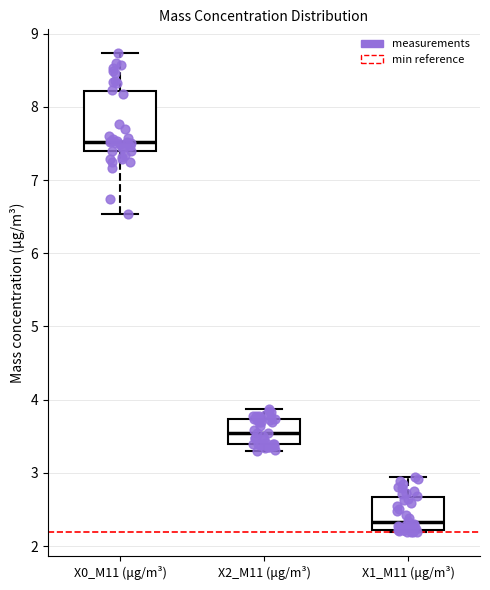

Reading left to right, read every box against the y-axis: the position of its median line, the range the box covers, and the ends of its whiskers. The values are not printed on the chart, so give them approximately, as read against the axis.

X0_M11 (μg/m³): median 7.5, box 7.4 to 8.2, whiskers 6.5 to 8.7
X2_M11 (μg/m³): median 3.5, box 3.4 to 3.7, whiskers 3.3 to 3.9
X1_M11 (μg/m³): median 2.3, box 2.2 to 2.7, whiskers 2.2 (just below the box's lower edge) to 3.0